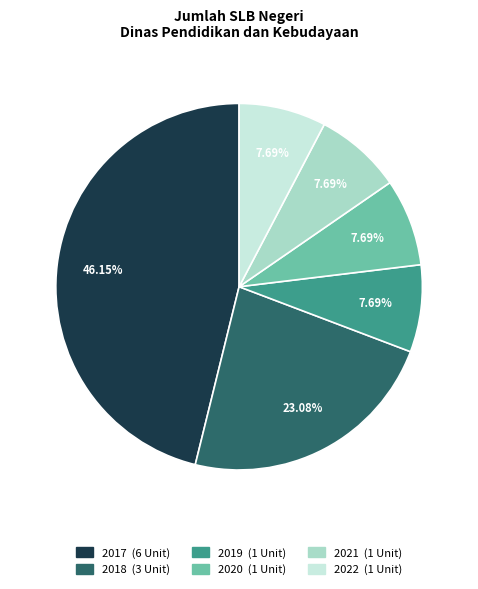

Which slice is the largest?

2017